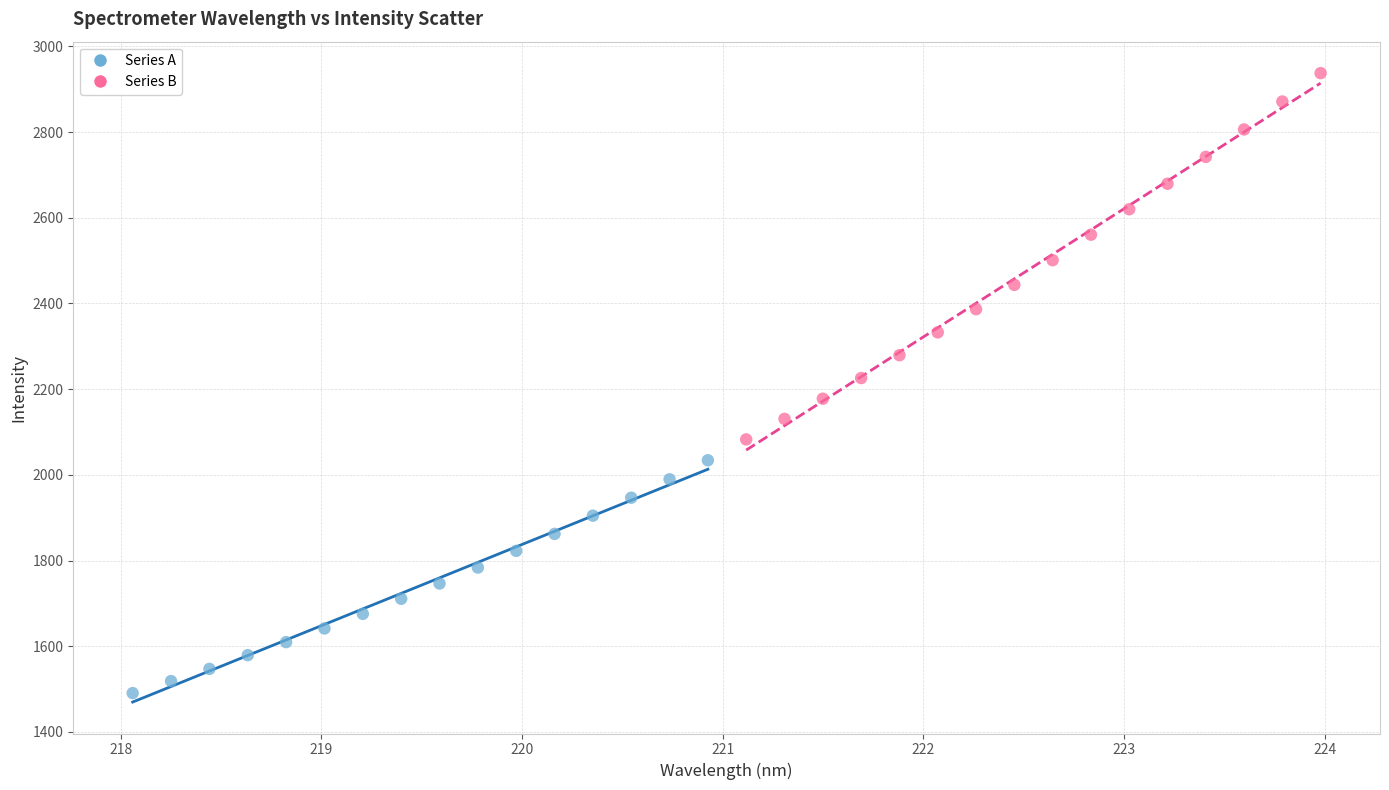

Which series reaches the minimum Y coordinate?

Series A